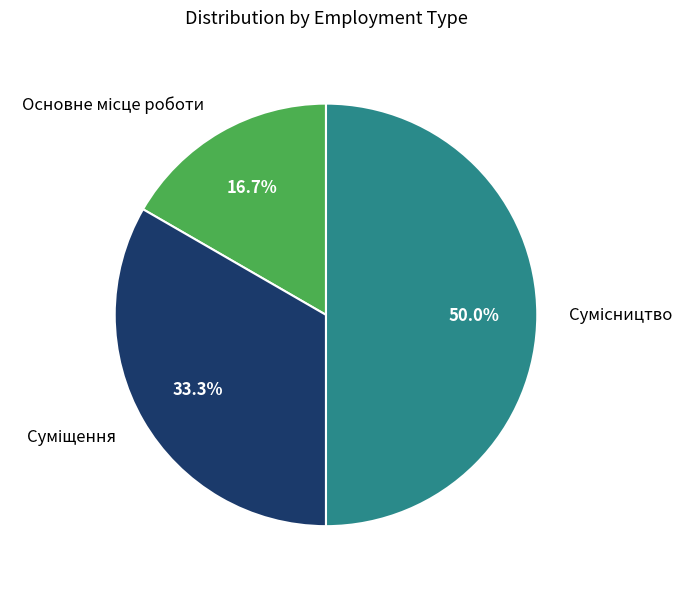

True or false: Суміщення accounts for 45% of the total.

False